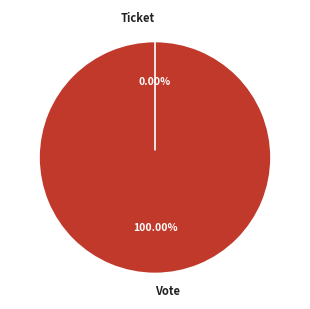

How much of the chart is everything except Ticket?

100.0%